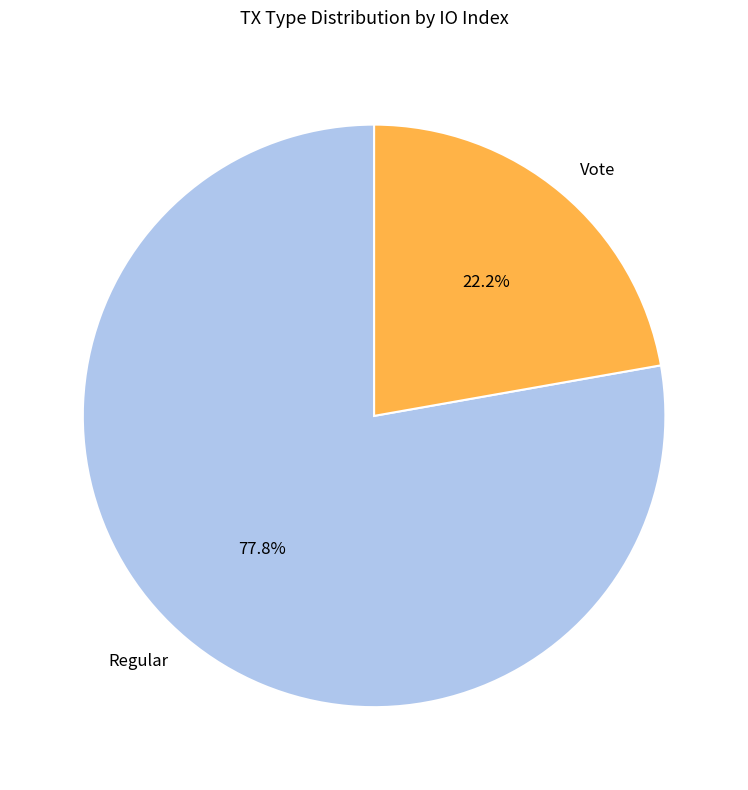

Count the number of slices in the pie.

2